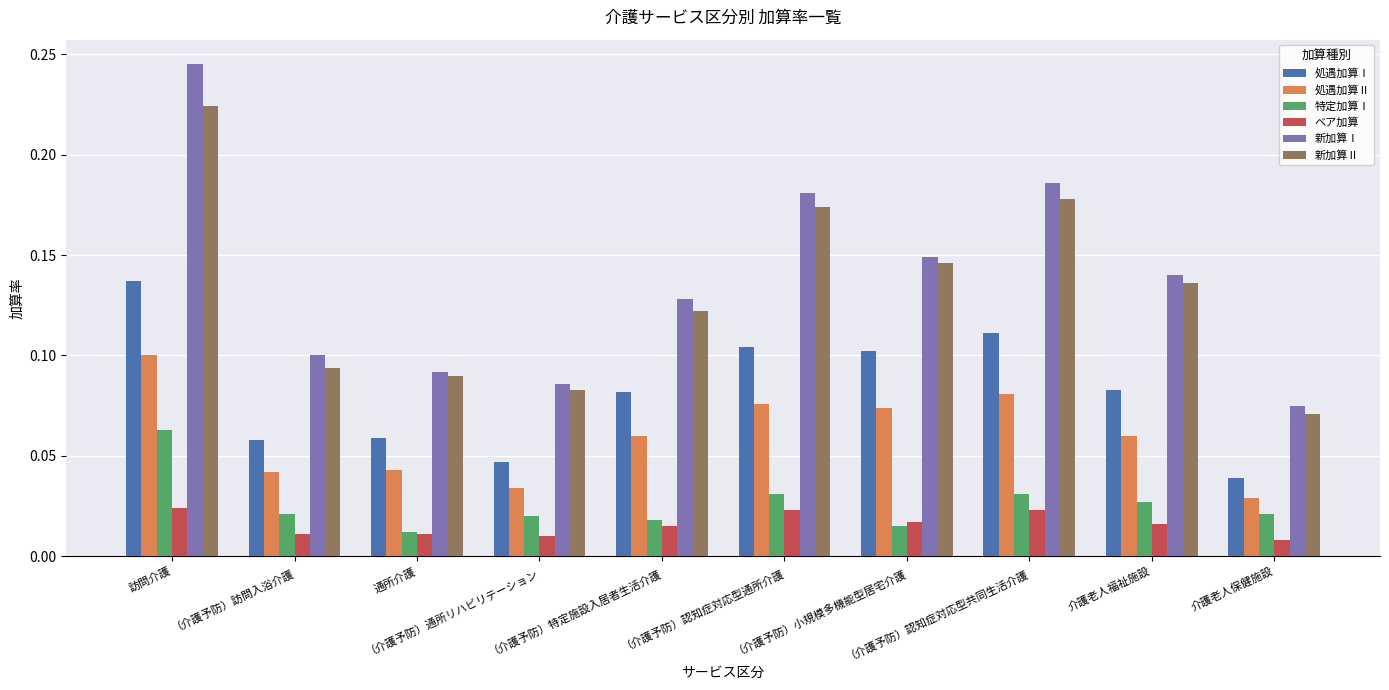

What is the sum of all 新加算Ⅱ values?

1.3